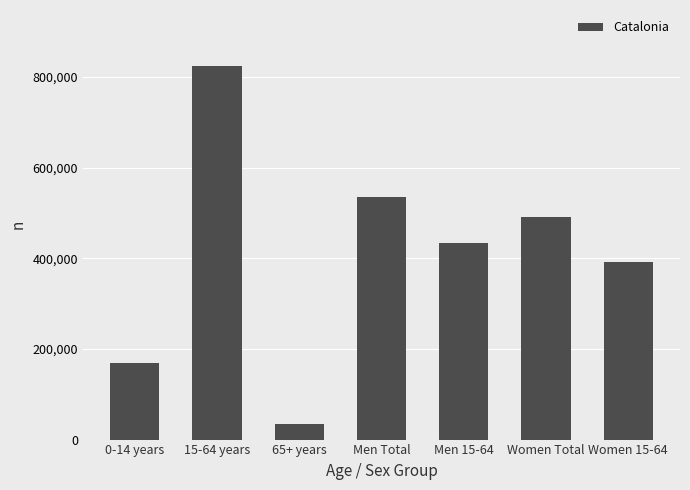

What position from the right is Men 15-64?

3